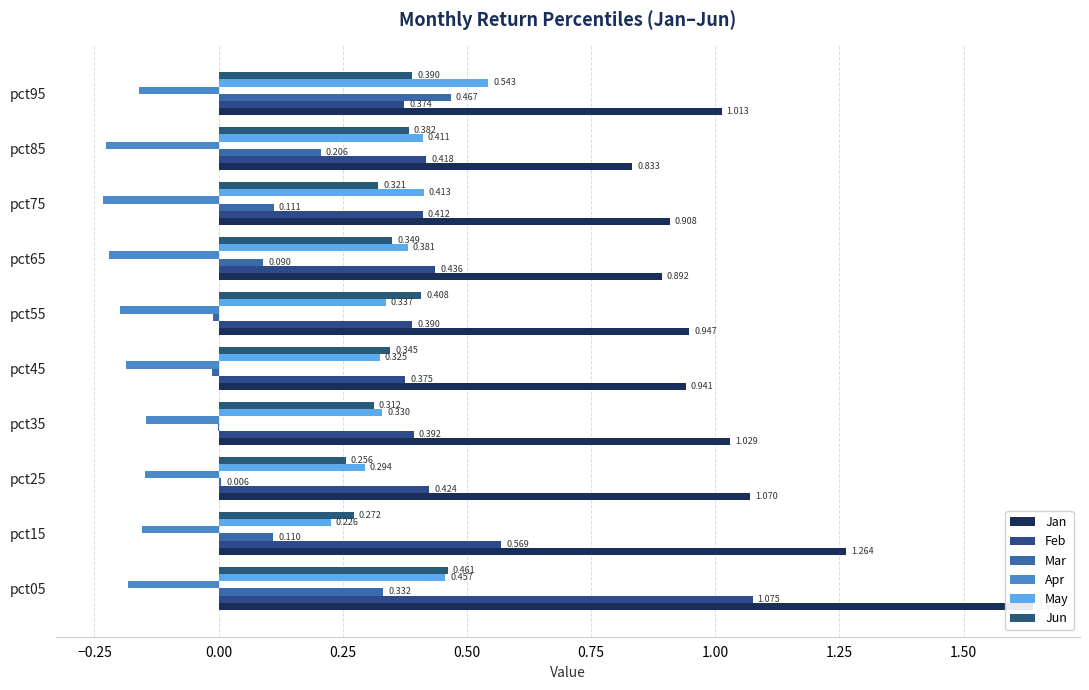

Reading left to right, transcribe all the data shown in this chart.

Jan: −0.50=1.6	−0.25=1.3	0.00=1.1	0.25=1.0	0.50=0.9	0.75=0.9	1.00=0.9	1.25=0.9	1.50=0.8	1.75=1.0
Feb: −0.50=1.1	−0.25=0.6	0.00=0.4	0.25=0.4	0.50=0.4	0.75=0.4	1.00=0.4	1.25=0.4	1.50=0.4	1.75=0.4
Mar: −0.50=0.3	−0.25=0.1	0.00=0.0	0.25=-0.0	0.50=-0.0	0.75=-0.0	1.00=0.1	1.25=0.1	1.50=0.2	1.75=0.5
Apr: −0.50=-0.2	−0.25=-0.2	0.00=-0.1	0.25=-0.1	0.50=-0.2	0.75=-0.2	1.00=-0.2	1.25=-0.2	1.50=-0.2	1.75=-0.2
May: −0.50=0.5	−0.25=0.2	0.00=0.3	0.25=0.3	0.50=0.3	0.75=0.3	1.00=0.4	1.25=0.4	1.50=0.4	1.75=0.5
Jun: −0.50=0.5	−0.25=0.3	0.00=0.3	0.25=0.3	0.50=0.3	0.75=0.4	1.00=0.3	1.25=0.3	1.50=0.4	1.75=0.4